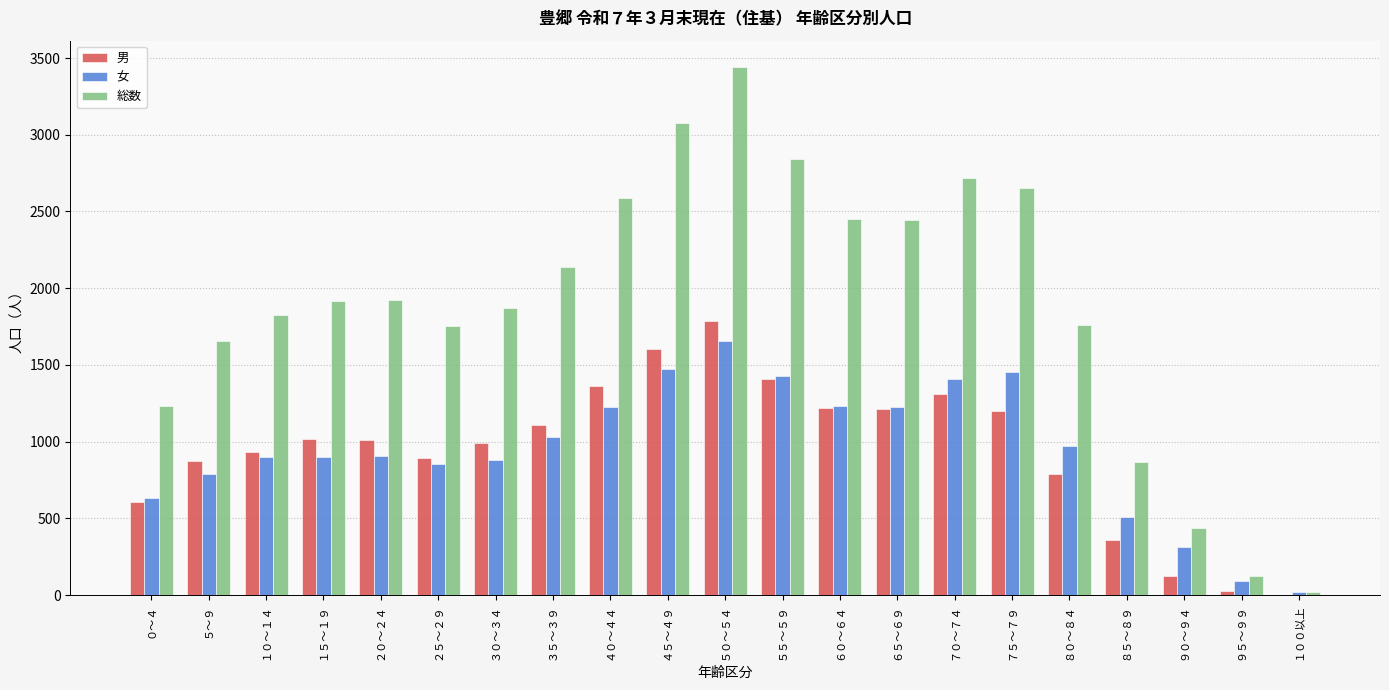

What is the sum of all 総数 values?

39733